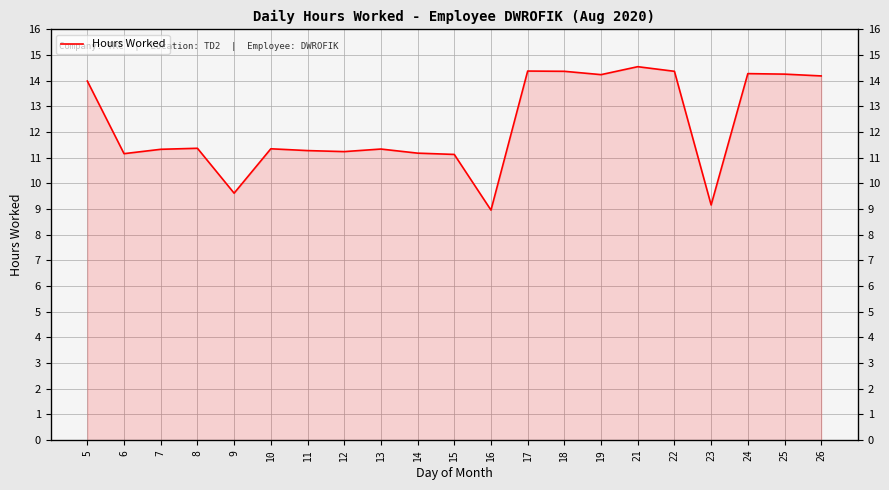

What is the value of the 8th point from the left?

11.2